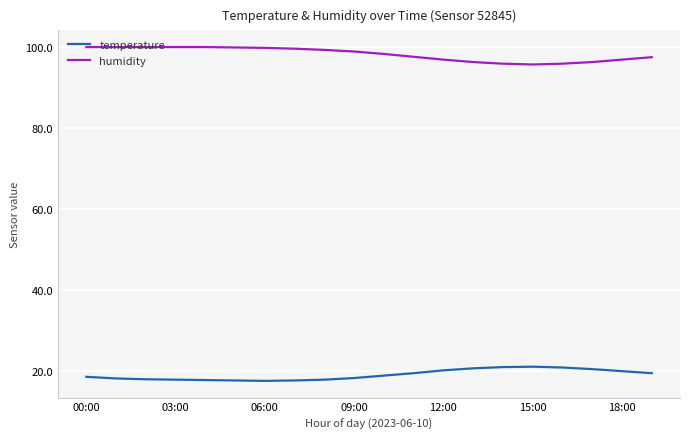

What is the greatest value displayed?

99.9